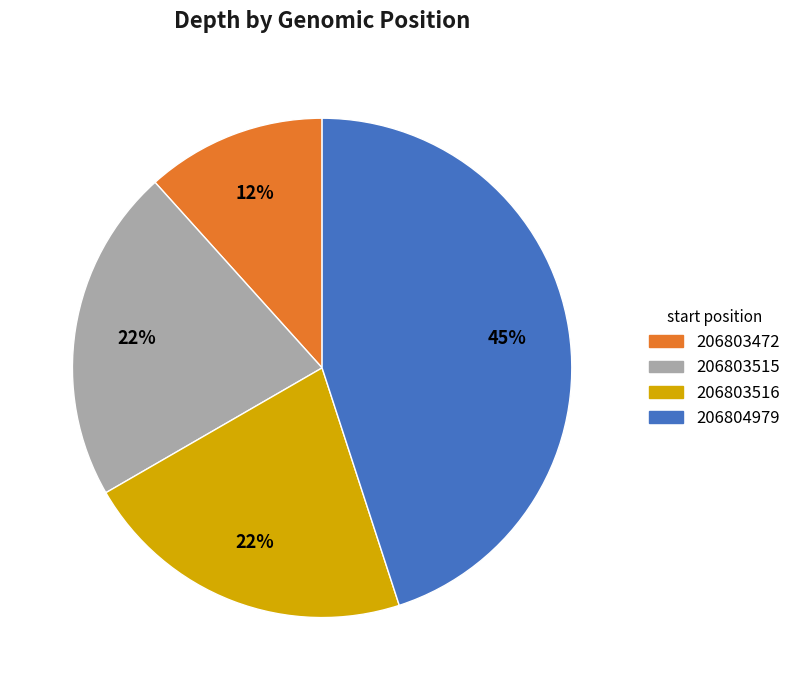

What percentage is the 206803472 slice, to the nearest percent?

12%